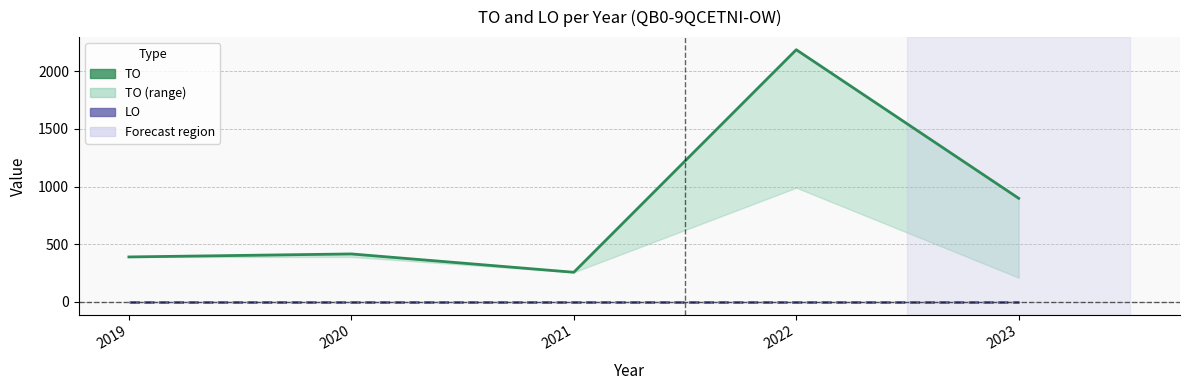

Which series changed the most between 2019 and 2021?

TO